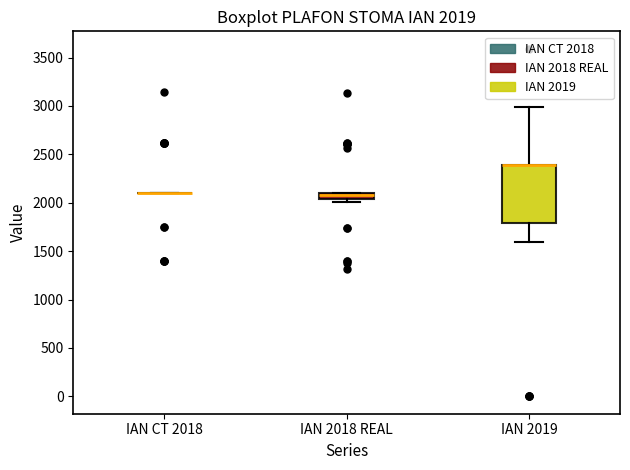

Comparing the boxes themselves (not the whiskers), which one is the tallest?

IAN 2019